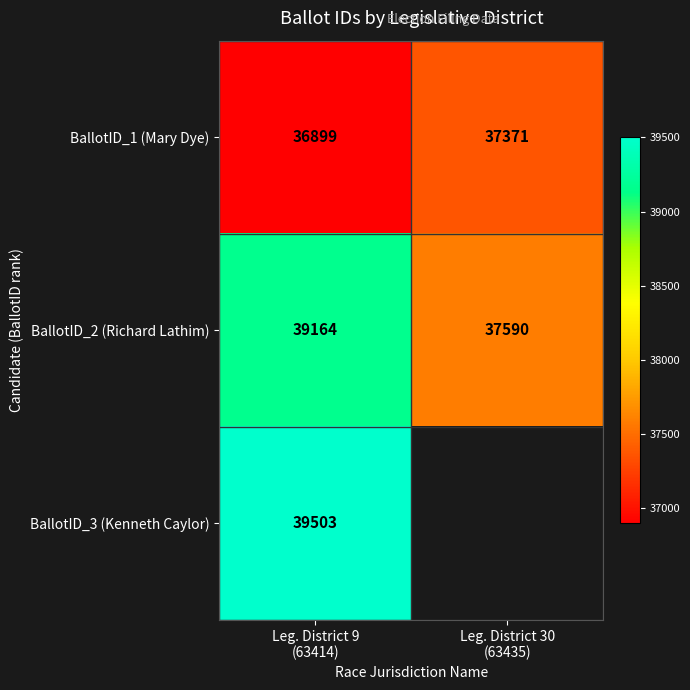

What is the highest value of the BallotID_2 (Richard Lathim) series?

39164